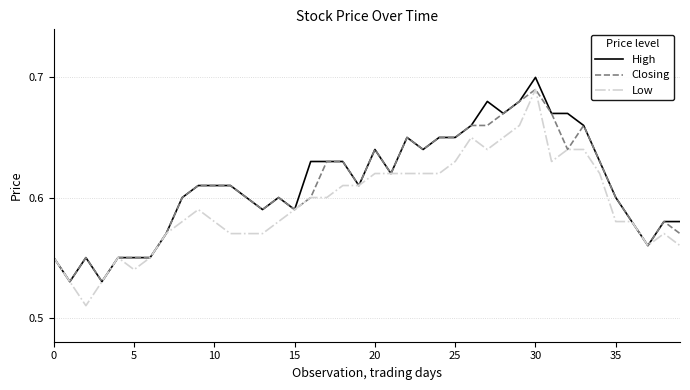

True or false: Closing and Low cross at least once.

False